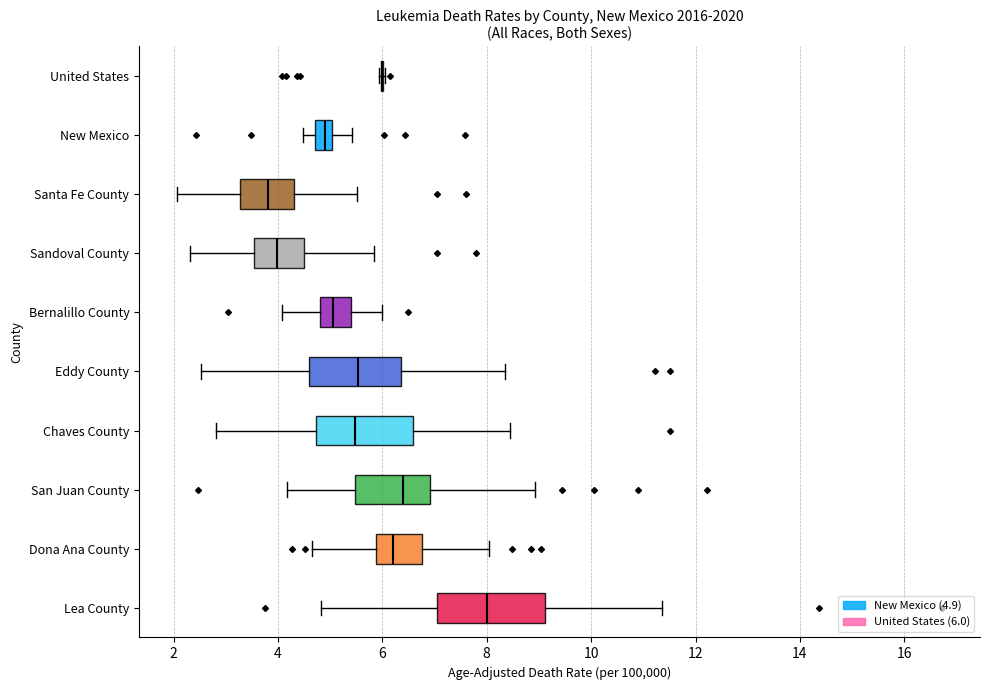

Which box is the widest, from its left edge to its right edge?

Lea County